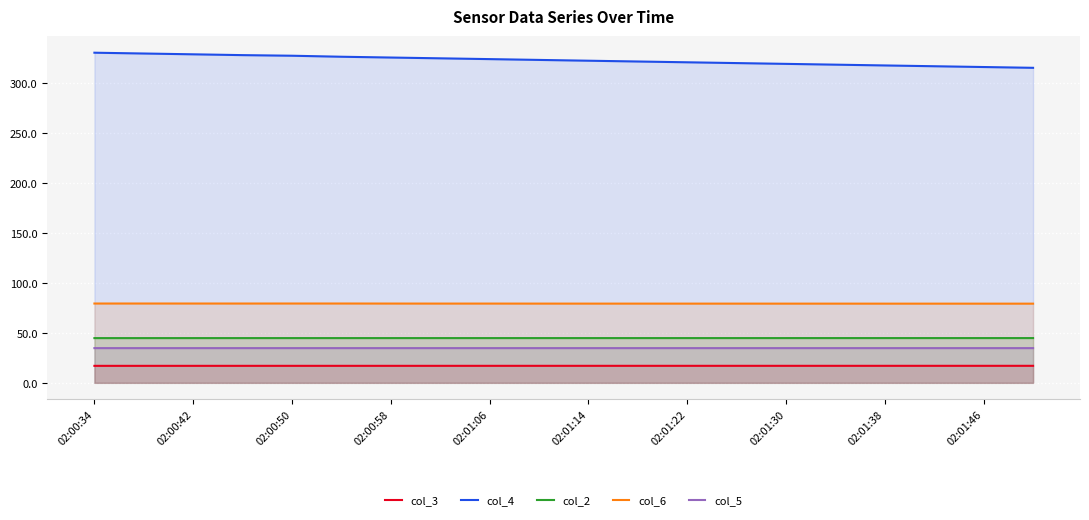

Which series has the largest total across all categories?

col_4